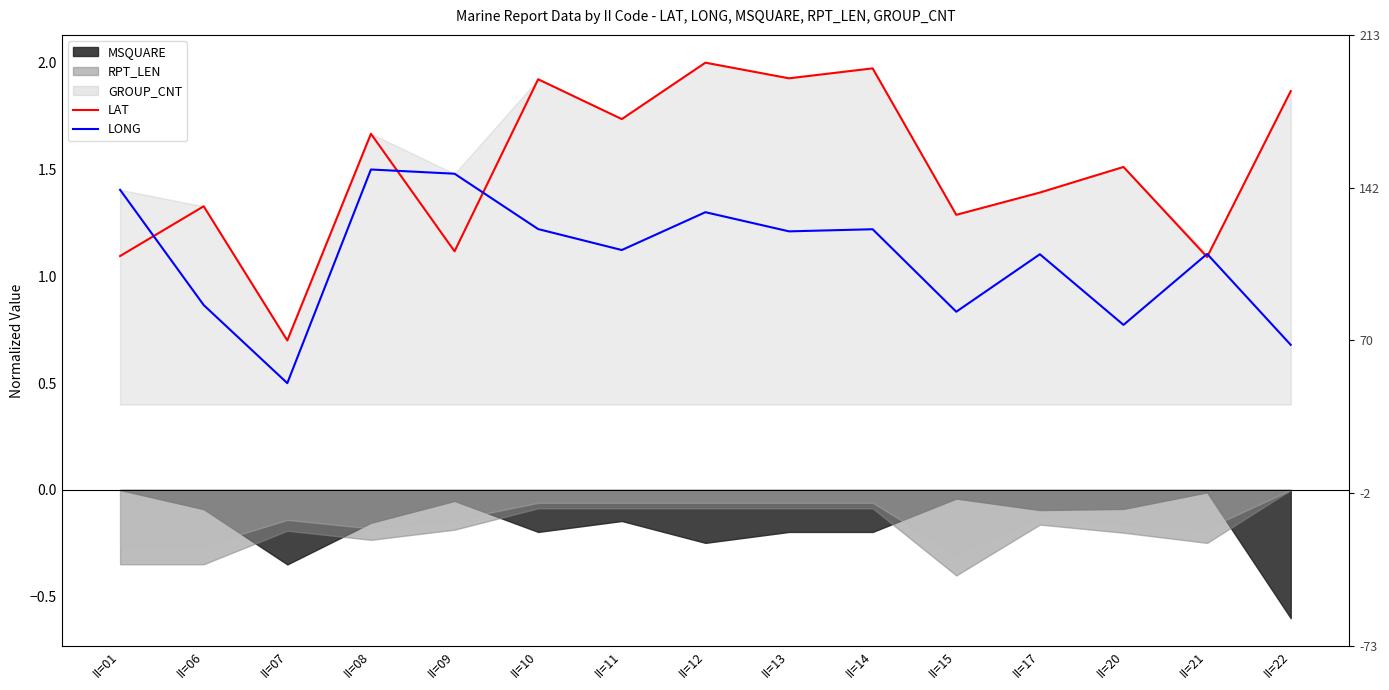

Which category has the lowest value in the LONG series?

II=07